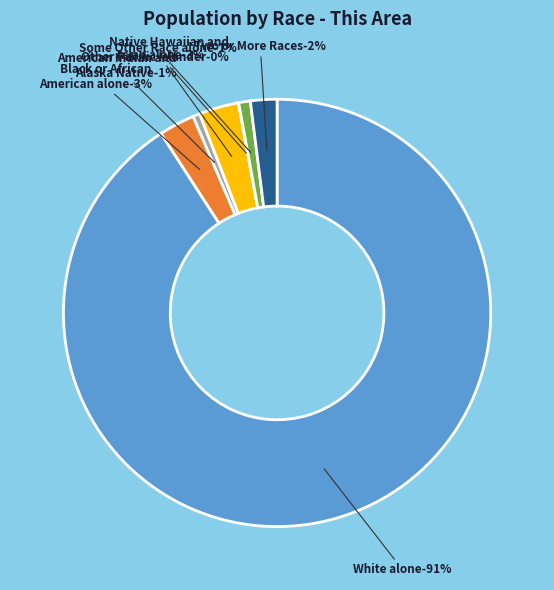

To the nearest percent, what is the difference between the largest and smallest slice percentages?

91%